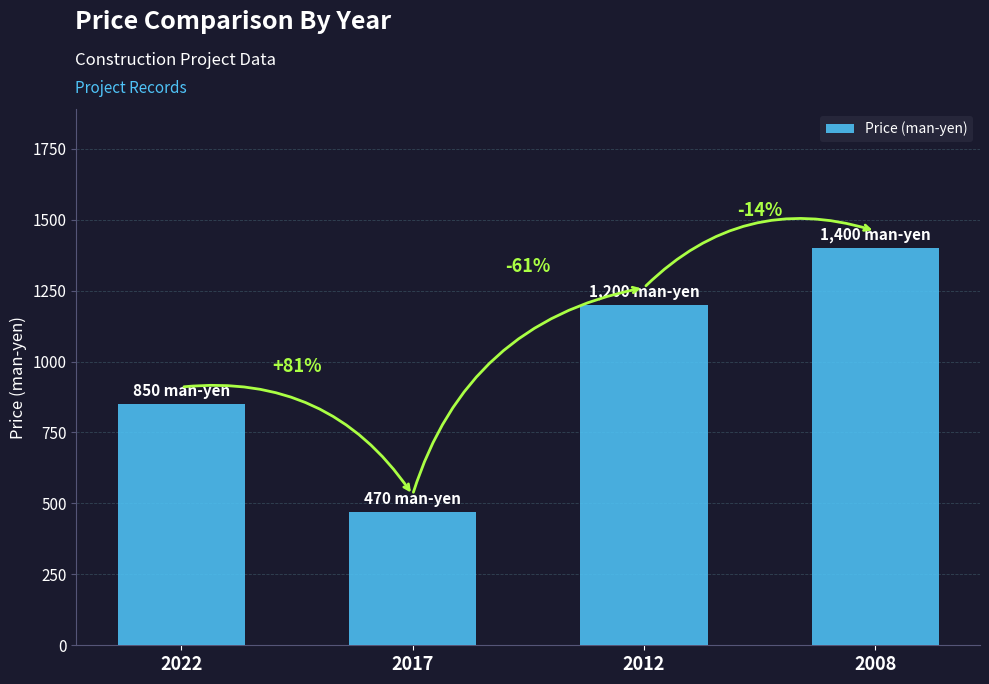

Reading left to right, extract all data points from this chart.

850	470	1200	1400